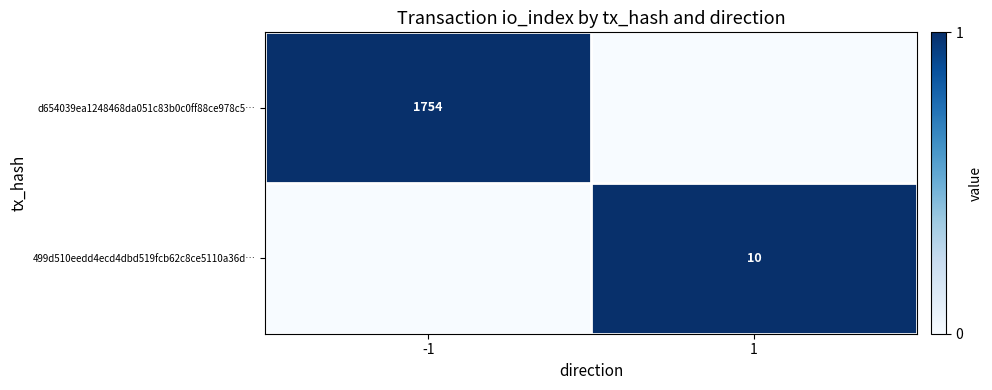

Is it true that d654039ea1248468da051c83b0c0ff88ce978c5… equals 2 at -1?

False